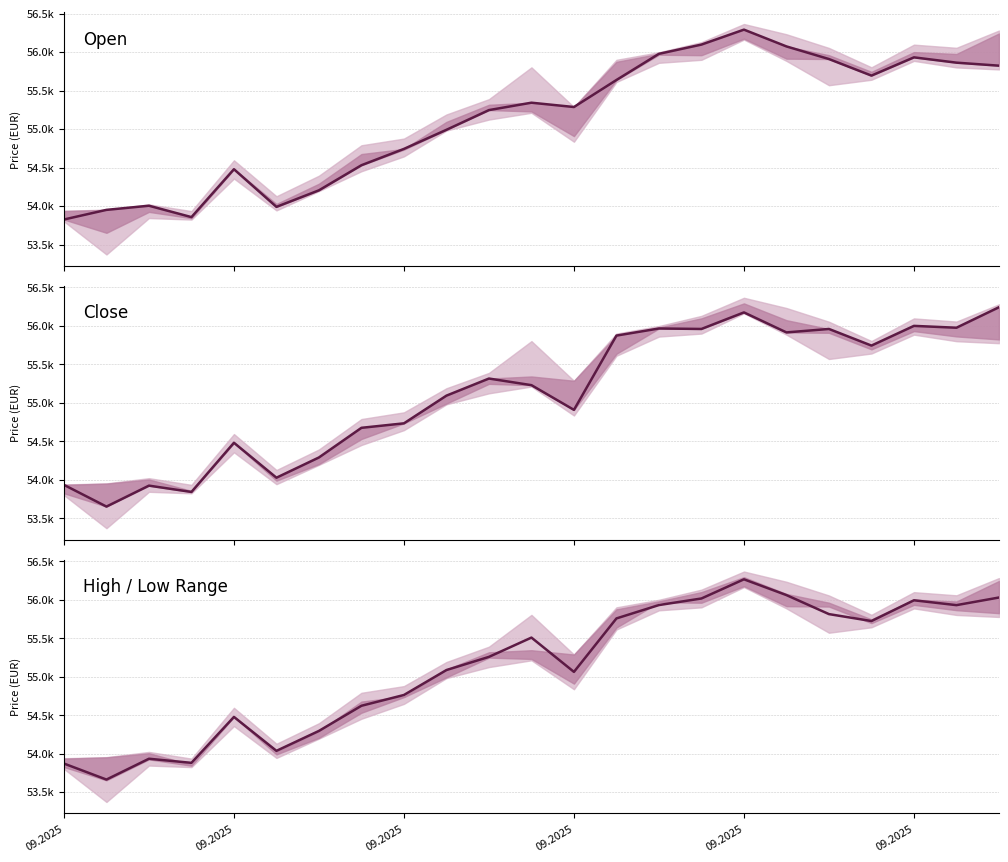

The Open series shows 27088.1 at 22. True or false?

False